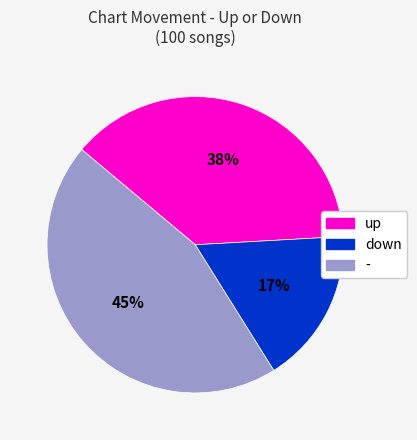

How many slices are in this pie chart?

3